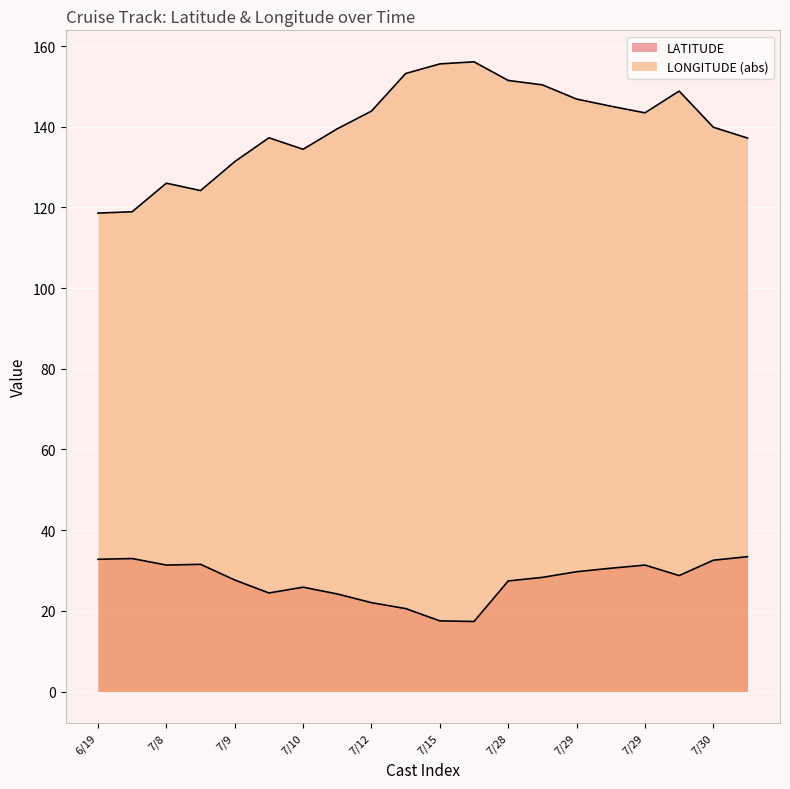

How many lines are shown in the chart?

2